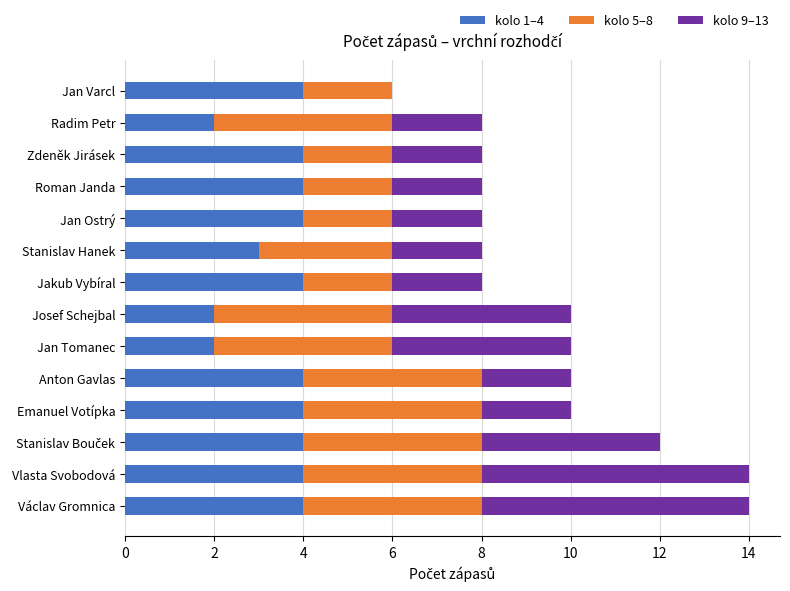

The kolo 1–4 series shows 4 at Jan Ostrý. True or false?

True